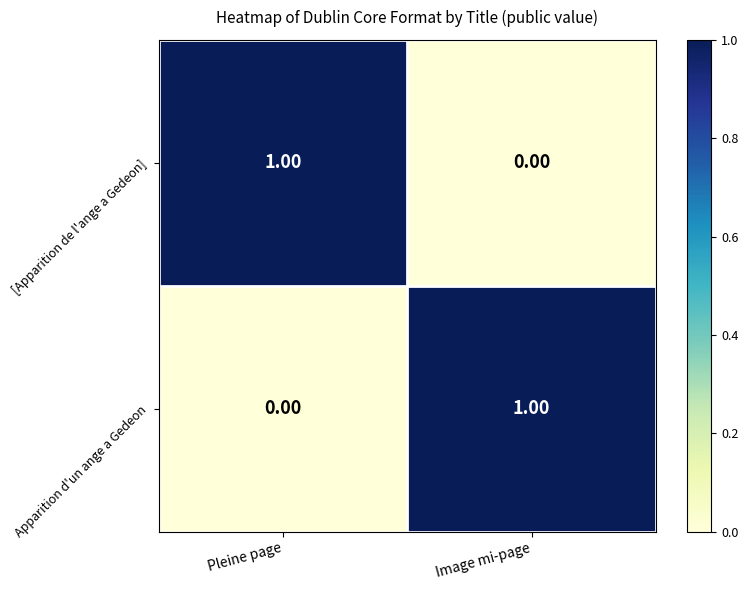

Count the number of data series in this chart.

2